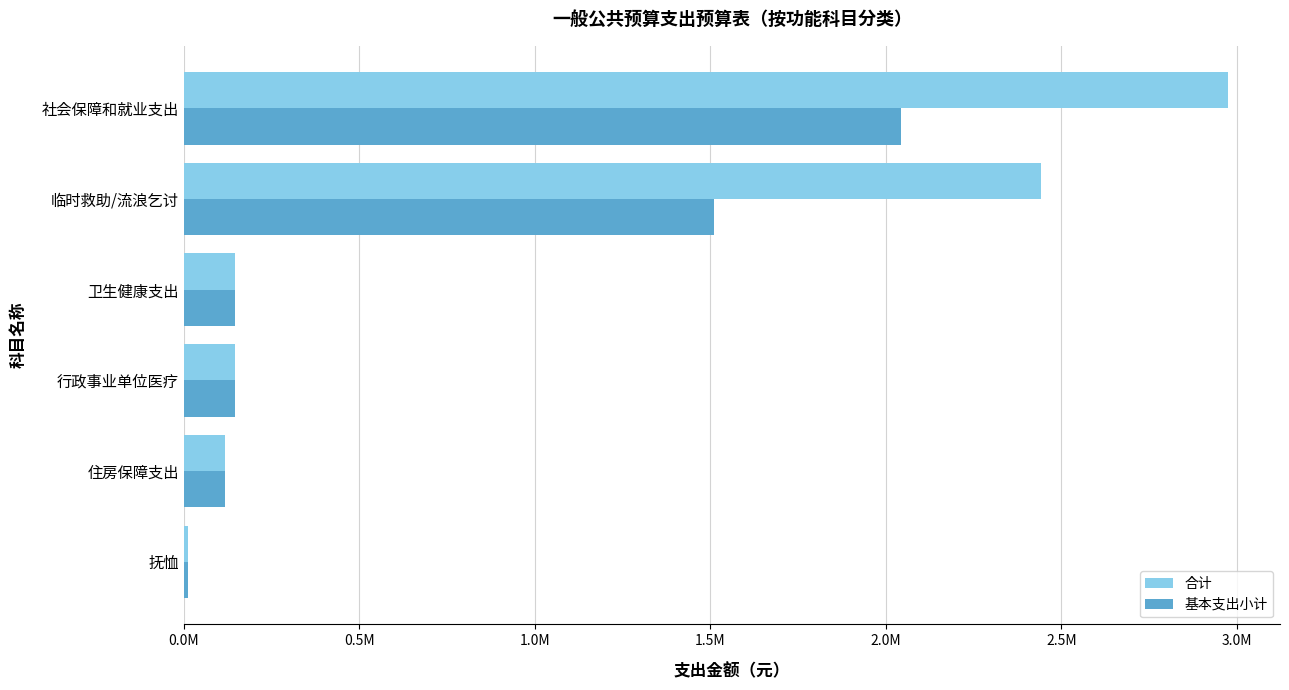

Reading left to right, extract all data points from this chart.

合计: 11575.2	117665.0	144118.5	144118.5	2441395.4	2974271.5
基本支出小计: 11575.2	117665.0	144118.5	144118.5	1509395.4	2042271.5